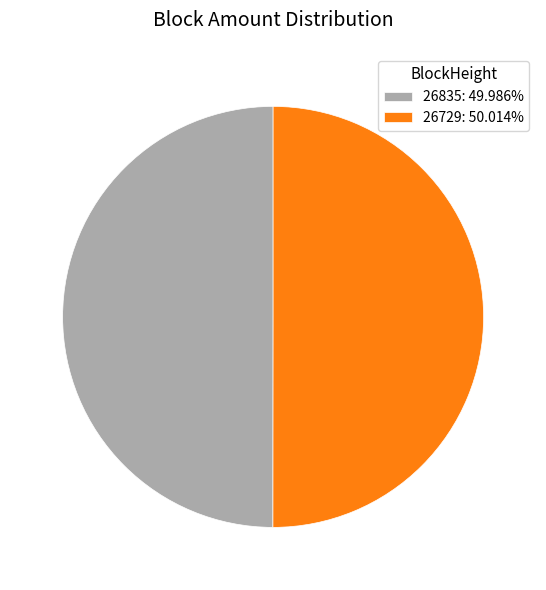

What is the ratio of the value at 26729: 50.014% to the value at 26835: 49.986%?

1.0